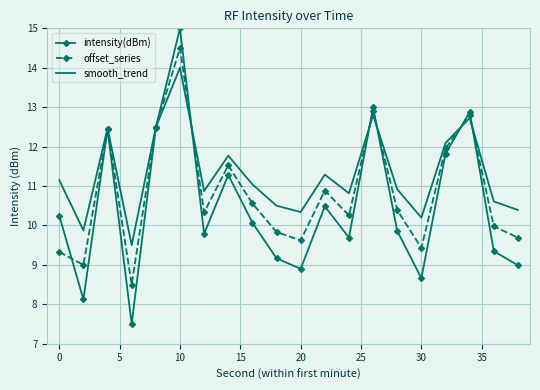

Reading left to right, transcribe all the data shown in this chart.

intensity(dBm): 10.3	8.1	12.4	7.5	12.5	15.0	9.8	11.3	10.1	9.2	8.9	10.5	9.7	13.0	9.9	8.7	11.8	12.9	9.3	9.0
offset_series: 9.3	9.0	12.5	8.5	12.5	14.5	10.3	11.5	10.6	9.8	9.6	10.9	10.3	12.9	10.4	9.4	12.0	12.8	10.0	9.7
smooth_trend: 11.2	9.9	12.5	9.5	12.5	14.0	10.9	11.8	11.0	10.5	10.3	11.3	10.8	12.8	10.9	10.2	12.1	12.7	10.6	10.4